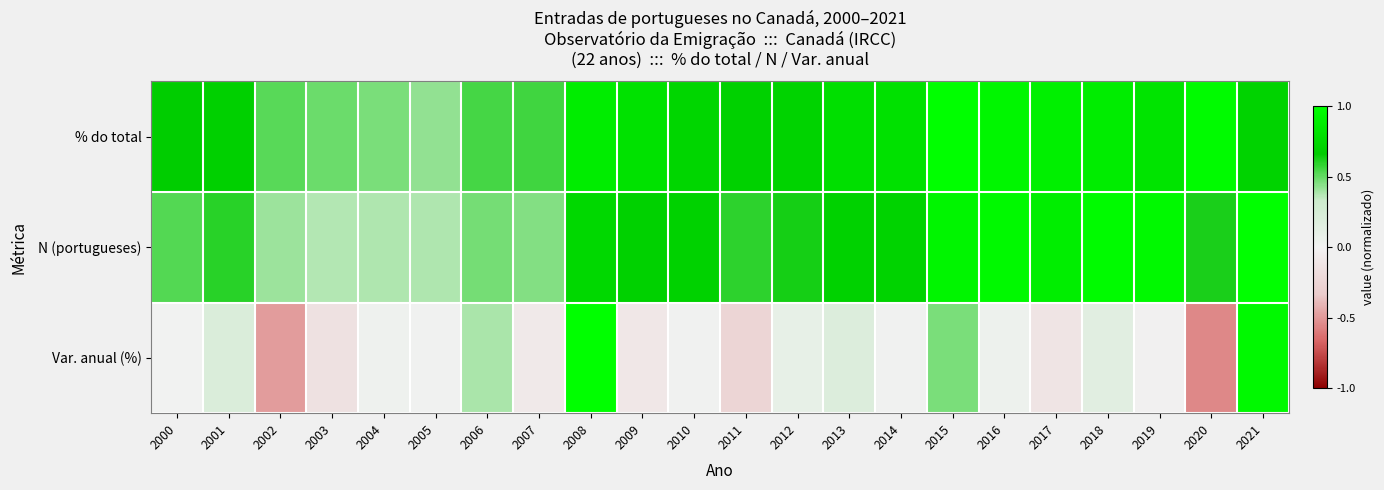

Which series changed the most between 2002 and 2003?

Var. anual (%)